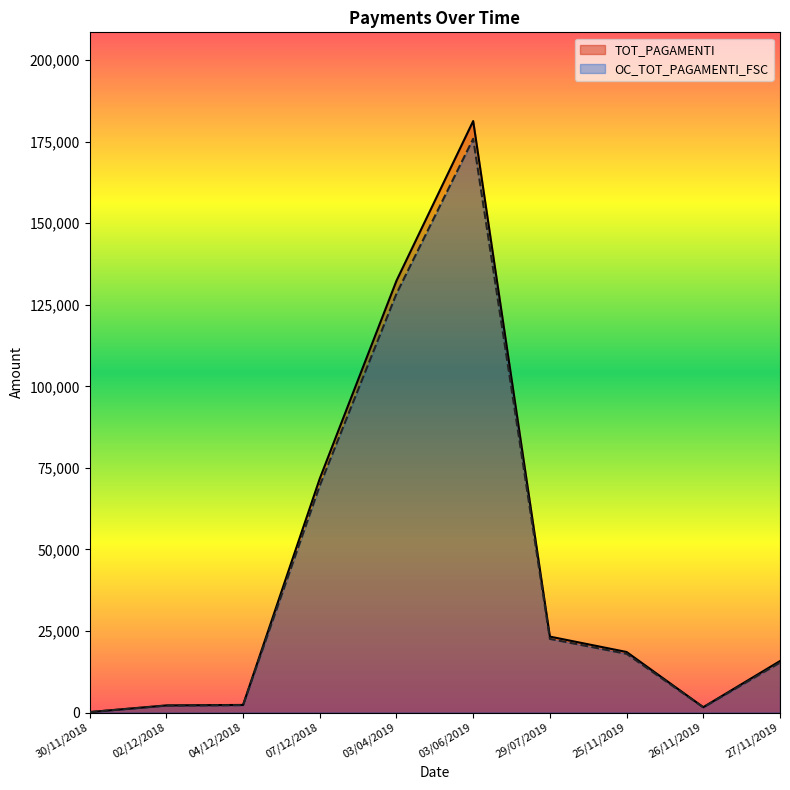

What is the label of the 3rd point from the left?

04/12/2018